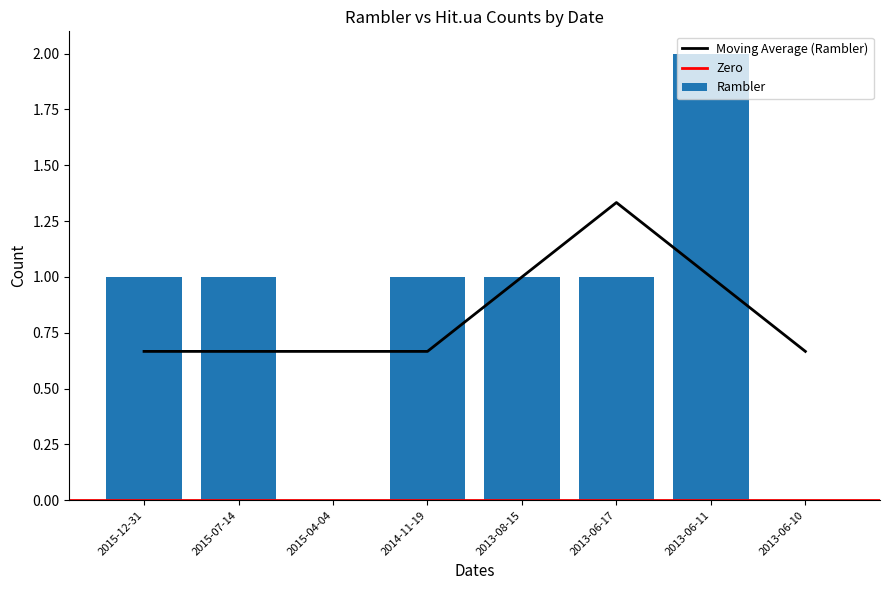

List the labels in order of value, smallest first.

2015-04-04, 2013-06-10, 2015-12-31, 2015-07-14, 2014-11-19, 2013-08-15, 2013-06-17, 2013-06-11